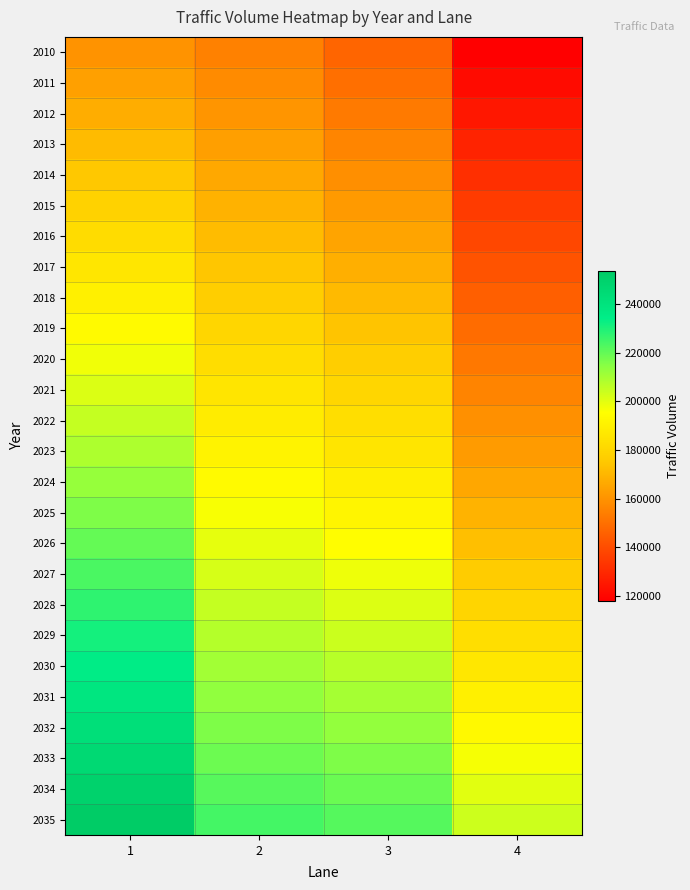

Which label corresponds to the smallest value in the chart?

4